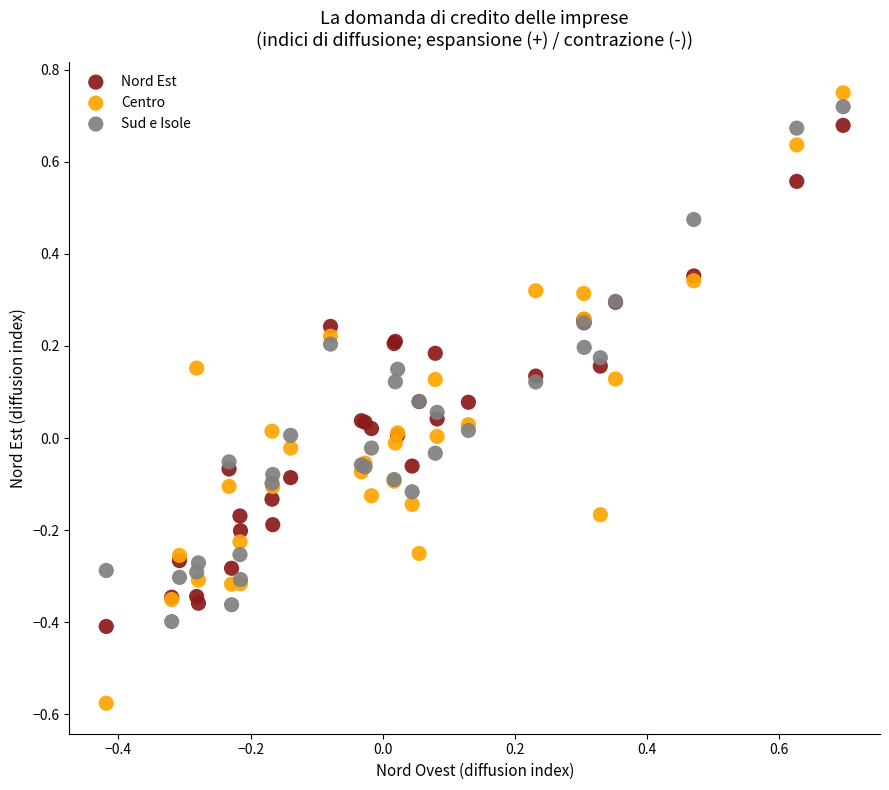

Which series reaches the minimum Y coordinate?

Centro